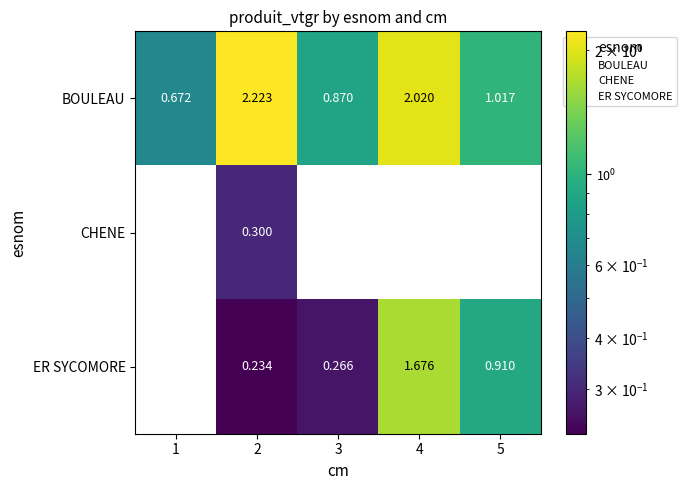

Between 1 and 5, which series saw the biggest shift?

ER SYCOMORE